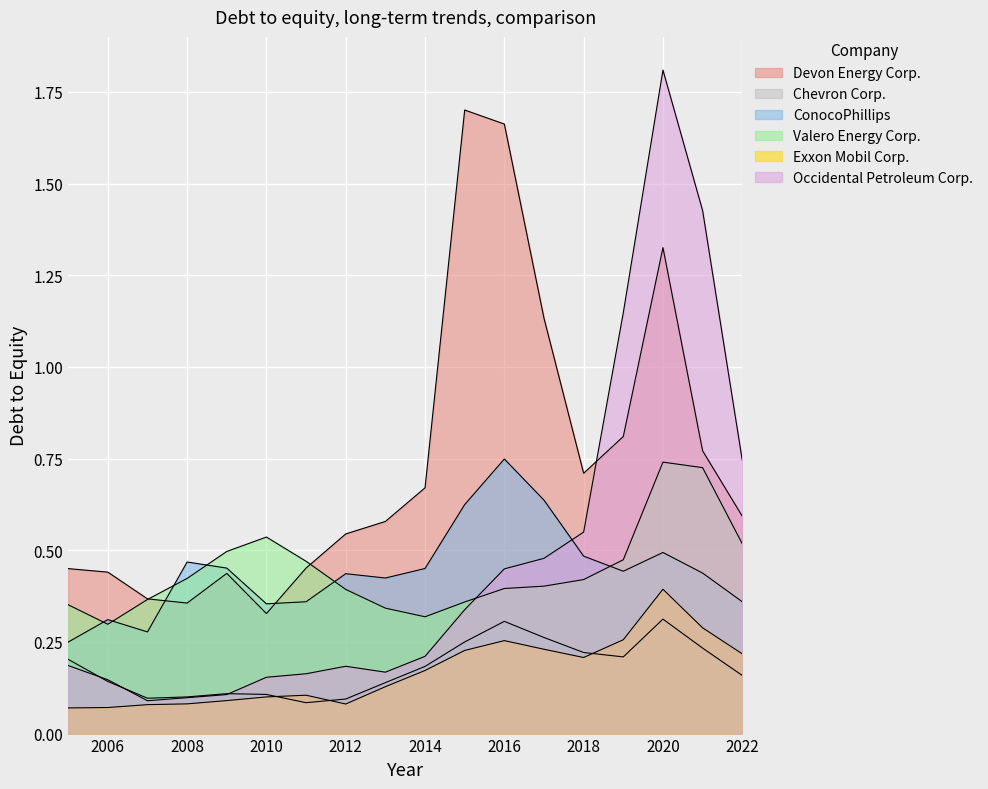

How many lines are shown in the chart?

6